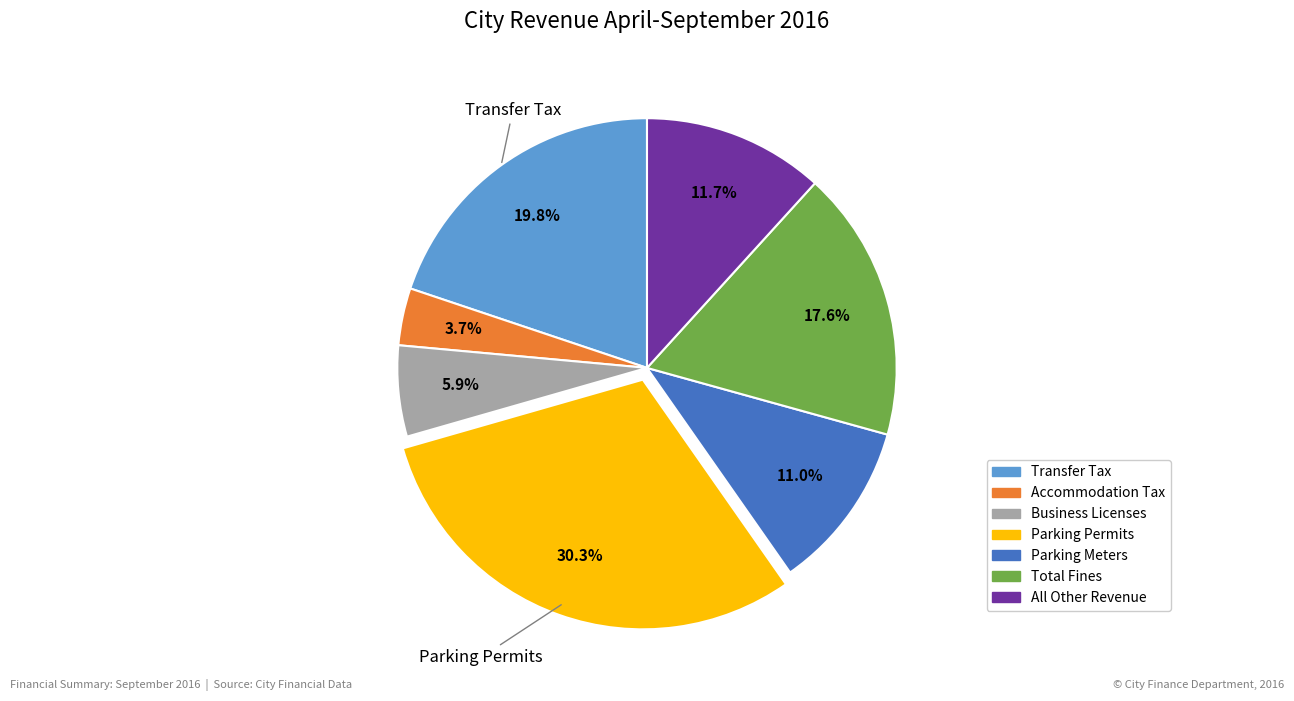

What percentage is NOT represented by Transfer Tax?

80.2%